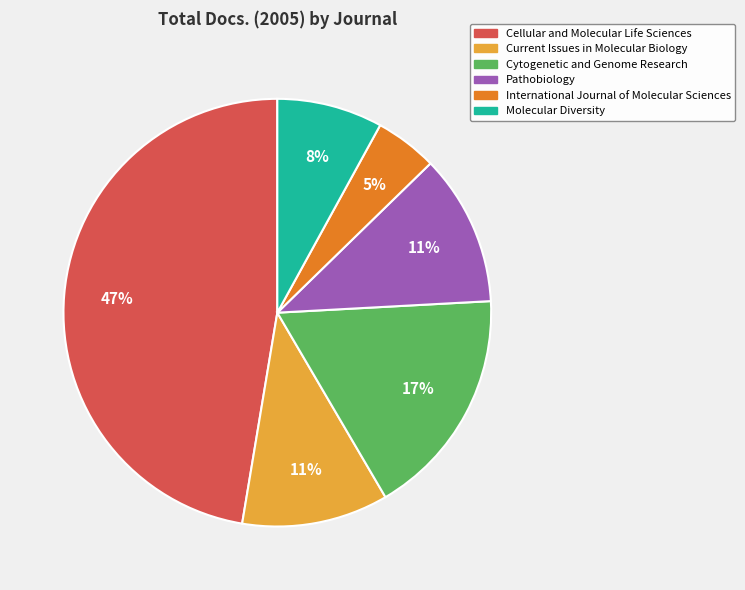

Is there a majority slice in this chart?

No